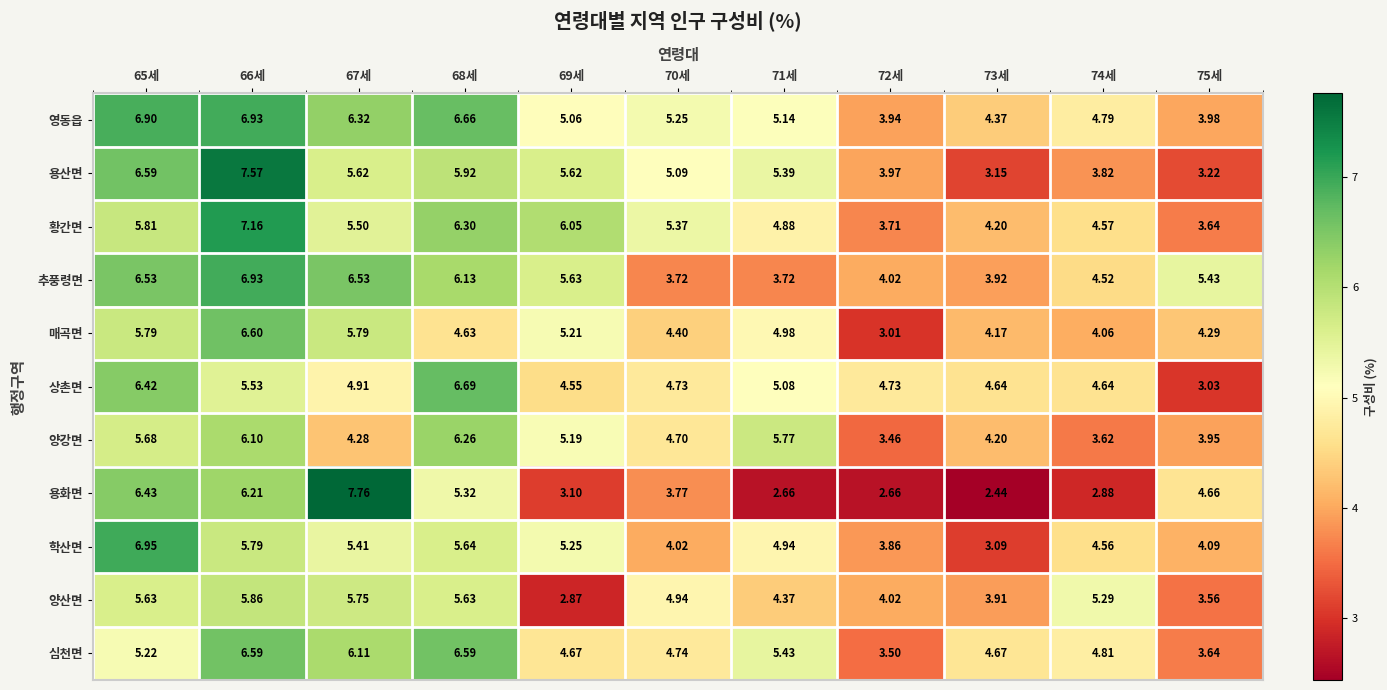

Which series has the largest total across all categories?

영동읍